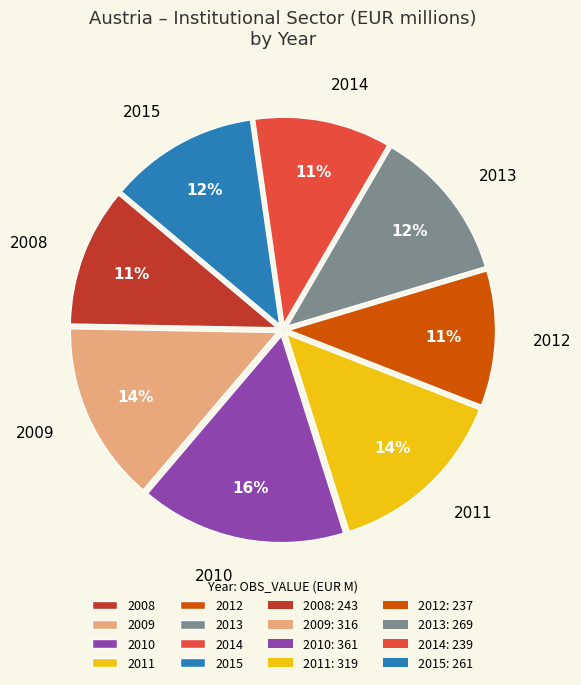

Count the number of slices in the pie.

8